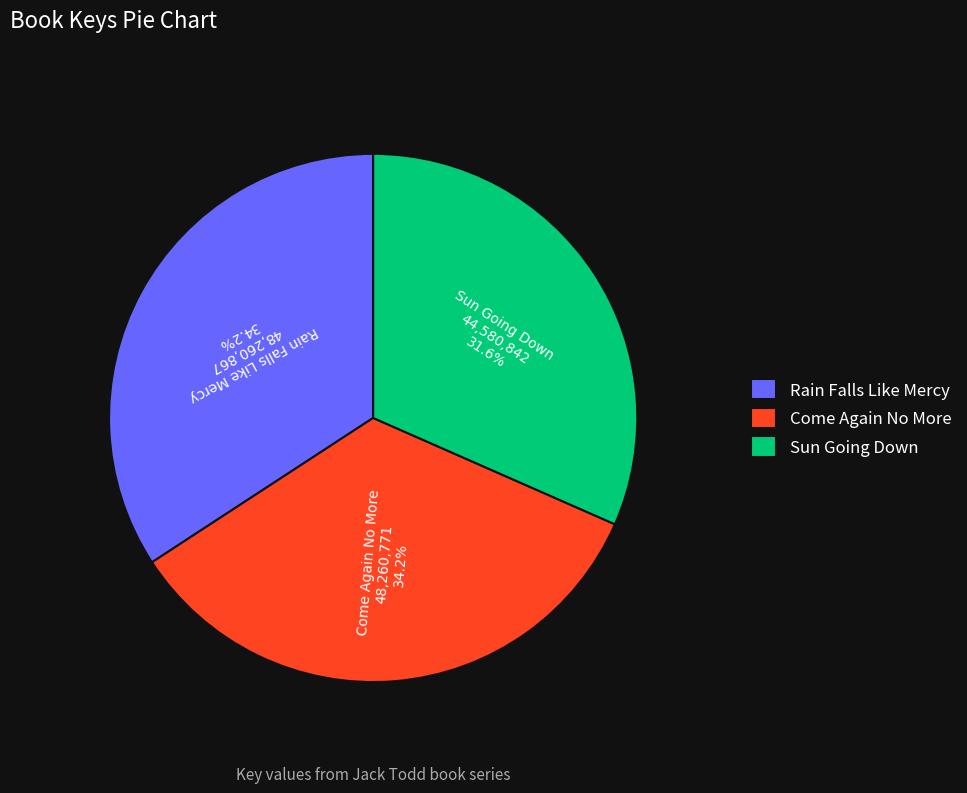

To the nearest percent, what is the difference between the largest and smallest slice percentages?

3%